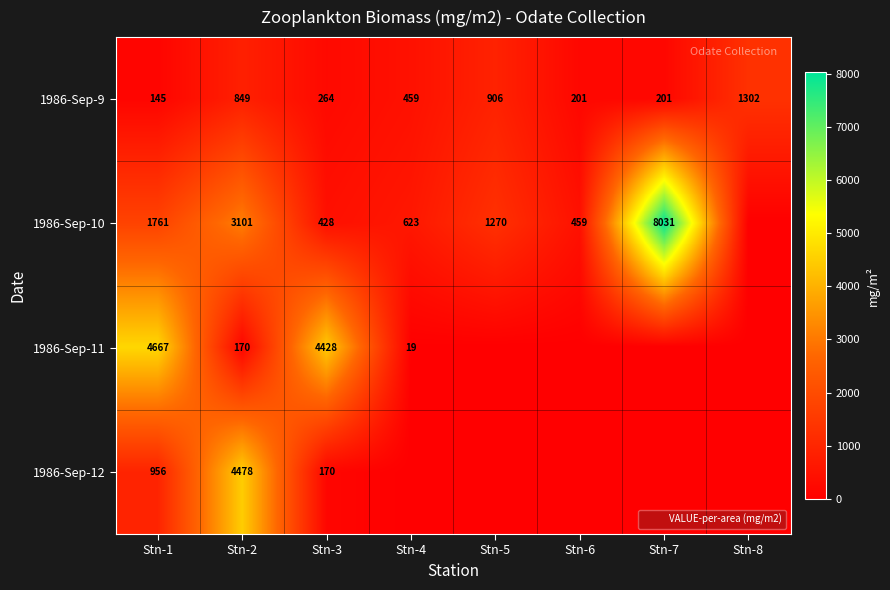

At which label is 1986-Sep-12 closest to 2239?

Stn-1